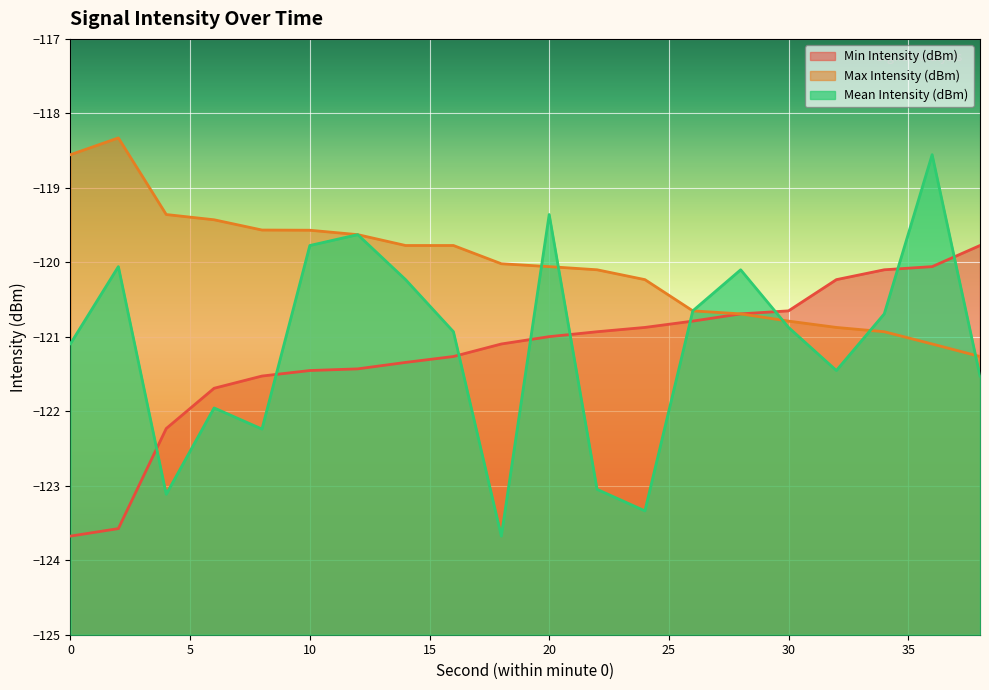

True or false: Max Intensity (dBm) and Mean Intensity (dBm) cross at least once.

True